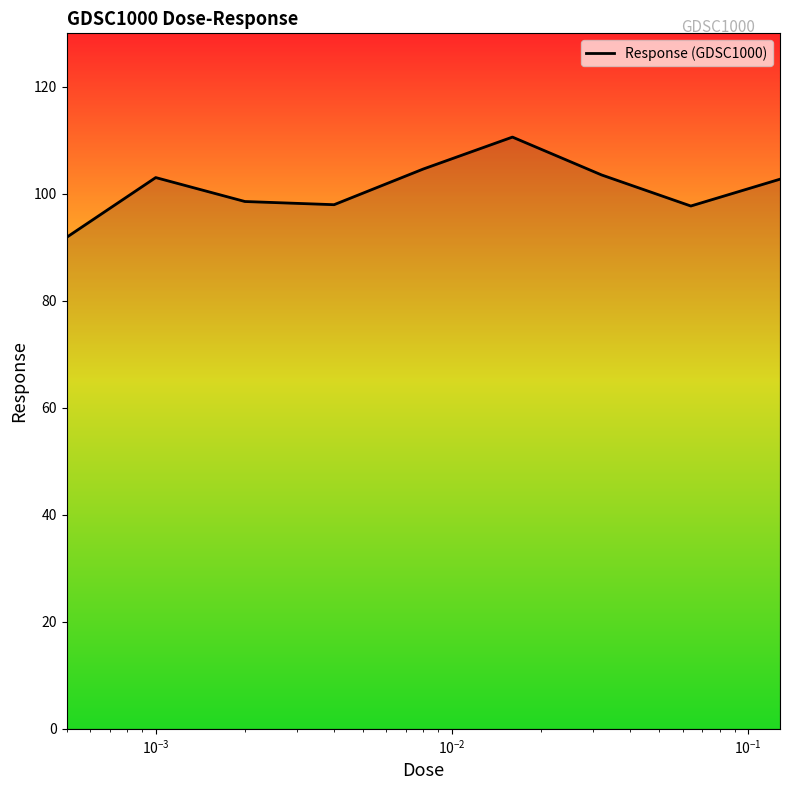

What is the difference between the maximum and minimum values?

18.7